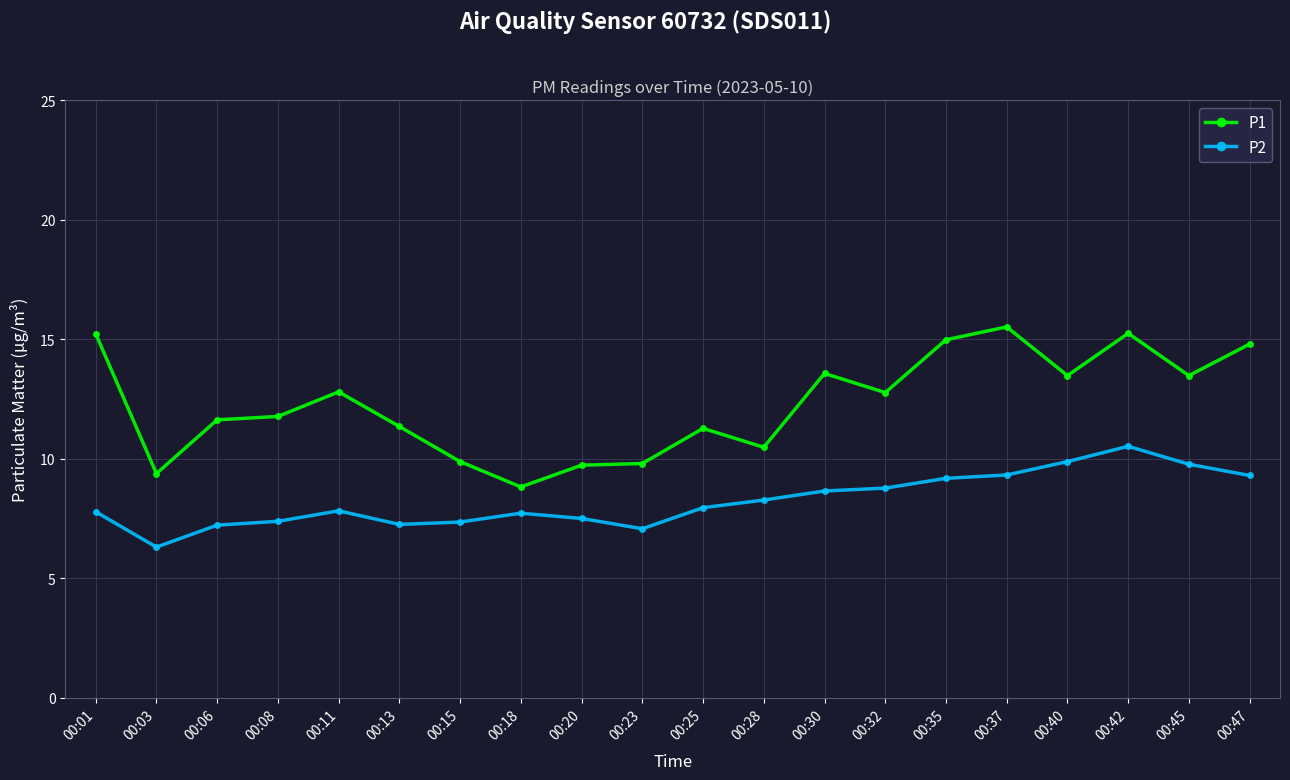

Rank the series by their maximum value, from lowest to highest.

P2, P1